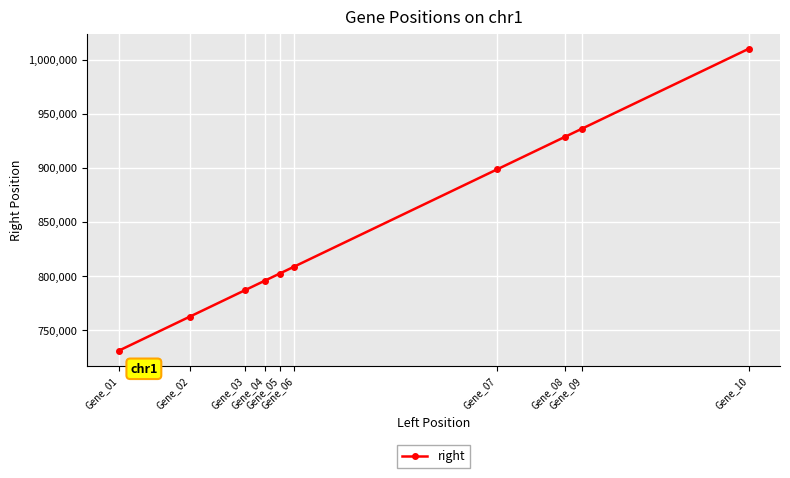

Is this an area chart (filled region under the line)?

No